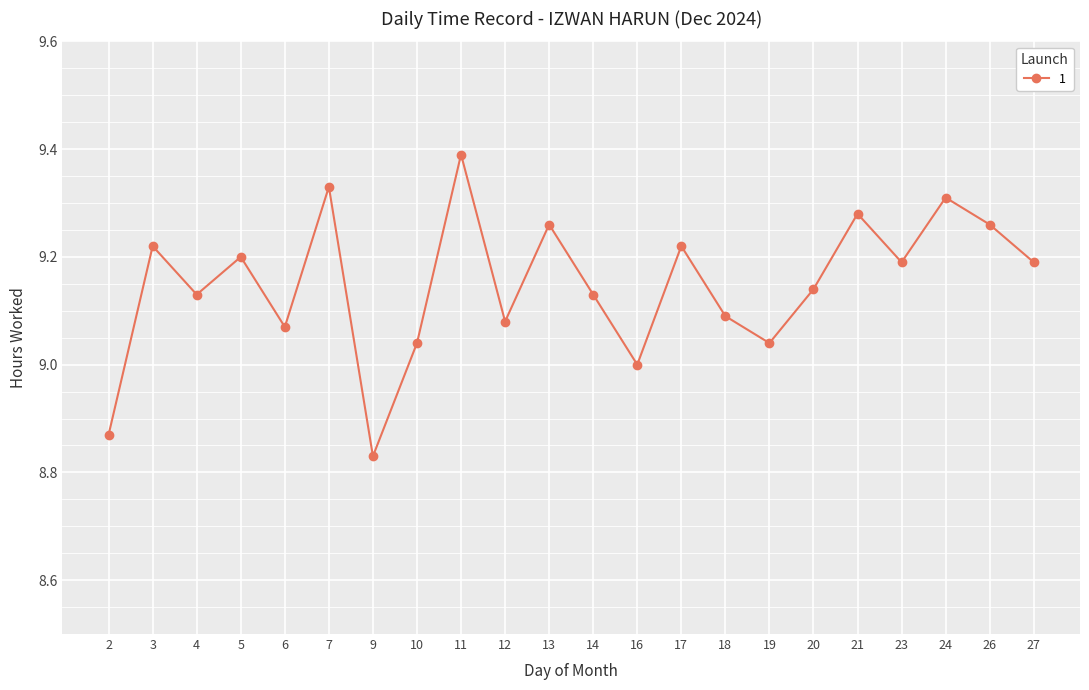

True or false: the data shows 9.2 at 27.

True